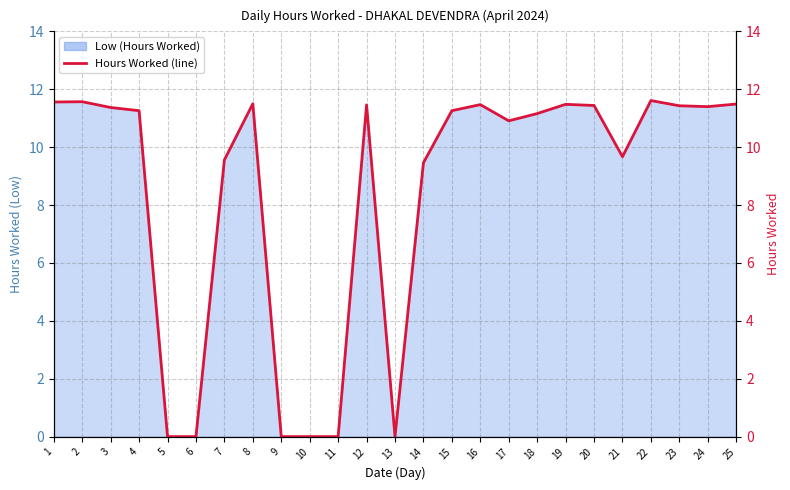

Which label corresponds to the smallest value in the chart?

5